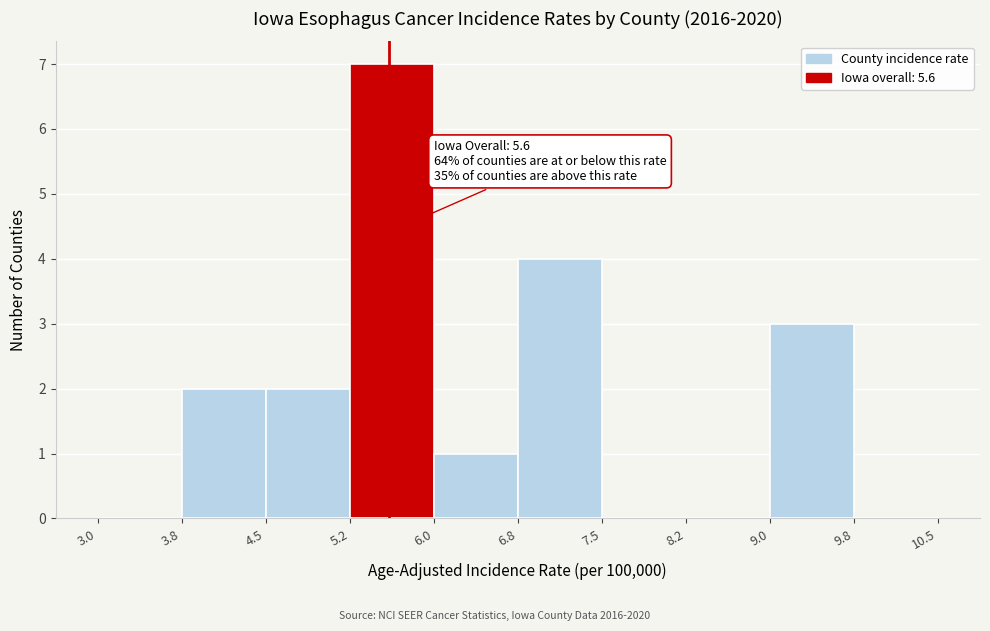

Which range on the x-axis has the tallest bar?

5.2 to 6.0